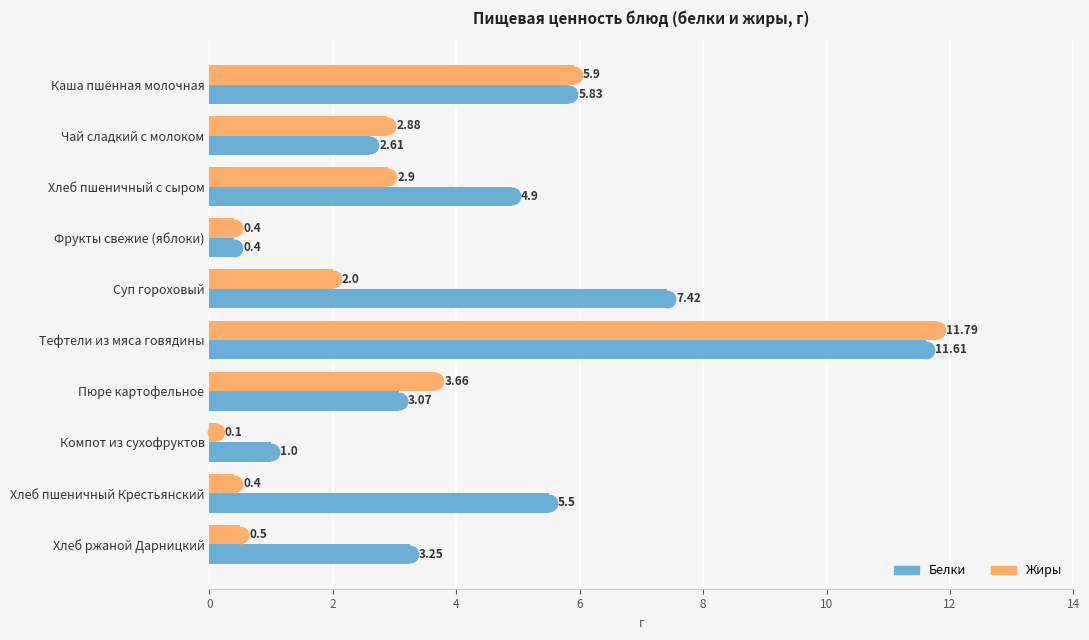

Is the value of Белки at 14 greater than the value of Жиры at 8?

No